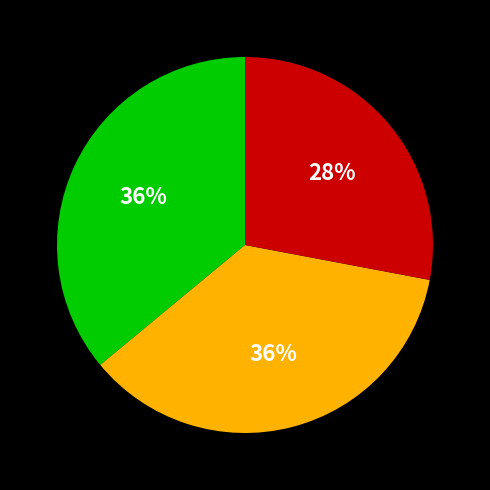

To the nearest percent, what is the difference between the largest and smallest slice percentages?

8%